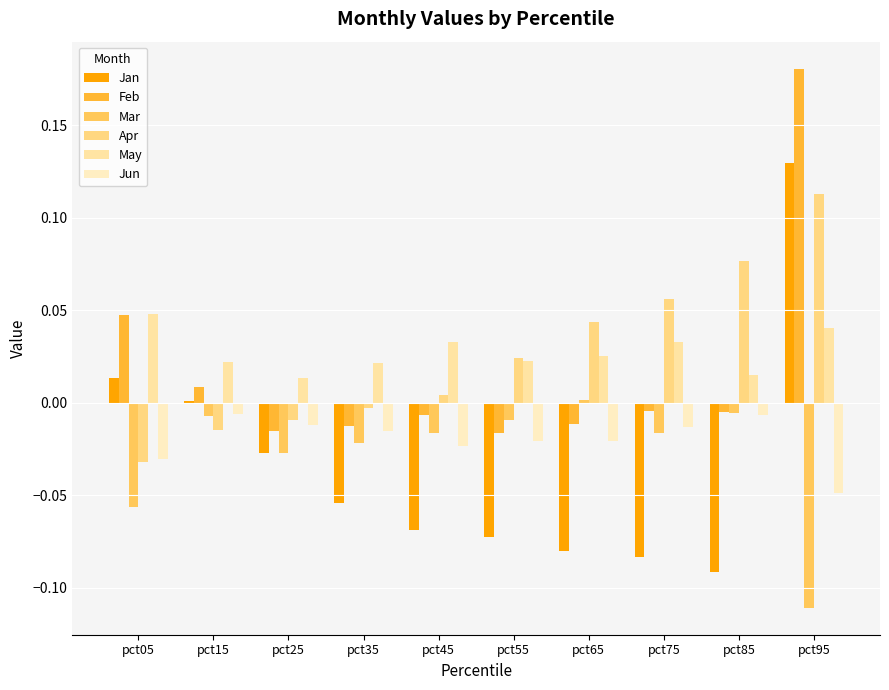

At how many categories does at least one series exceed 0?

10